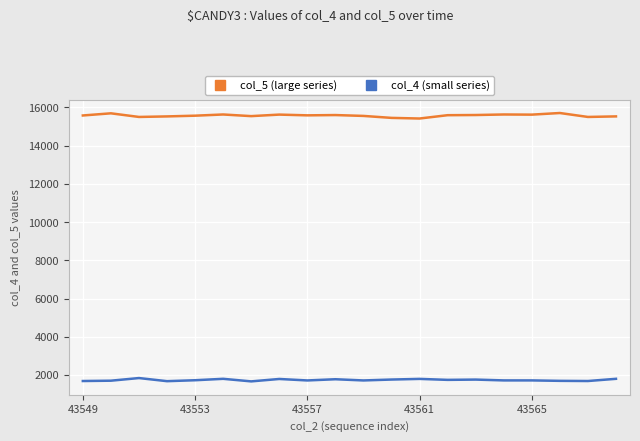

Which series has the largest total across all categories?

col_5 (large series)